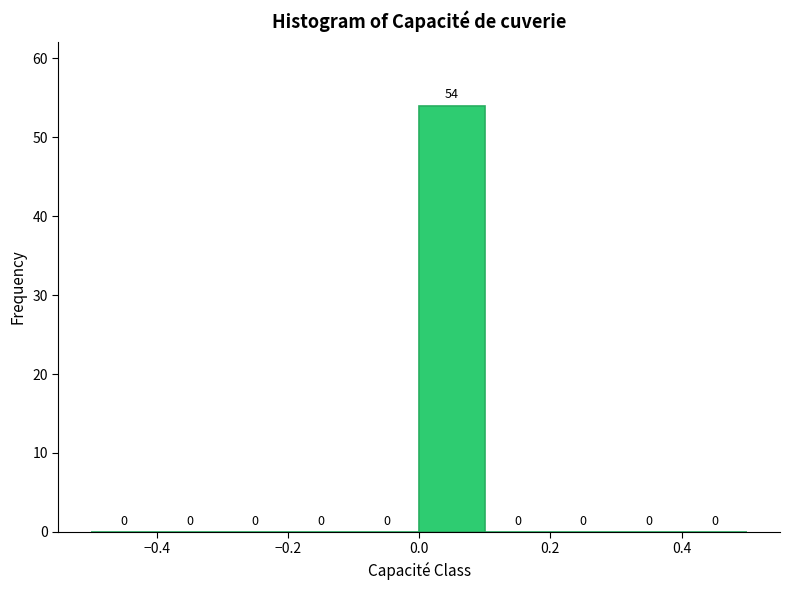

Reading left to right, list every bar in this chart as the range it spans on the x-axis followed by its height.

-0.5 to -0.4: 0
-0.4 to -0.3: 0
-0.3 to -0.2: 0
-0.2 to -0.1: 0
-0.1 to 0.0: 0
0.0 to 0.1: 54
0.1 to 0.2: 0
0.2 to 0.3: 0
0.3 to 0.4: 0
0.4 to 0.5: 0